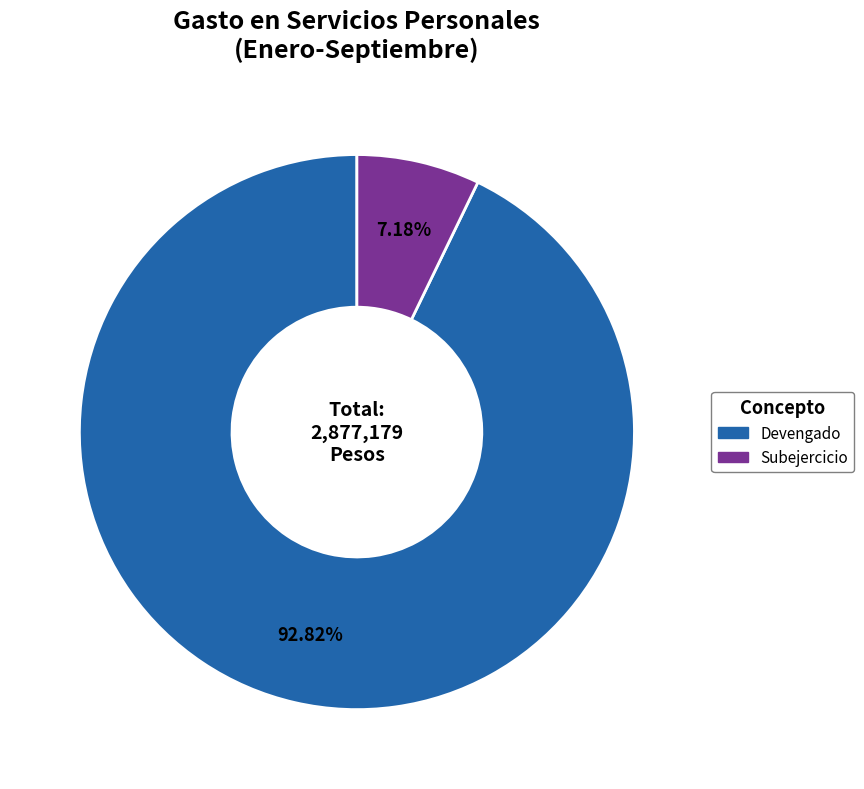

Is it true that Subejercicio is 17% of the pie?

False